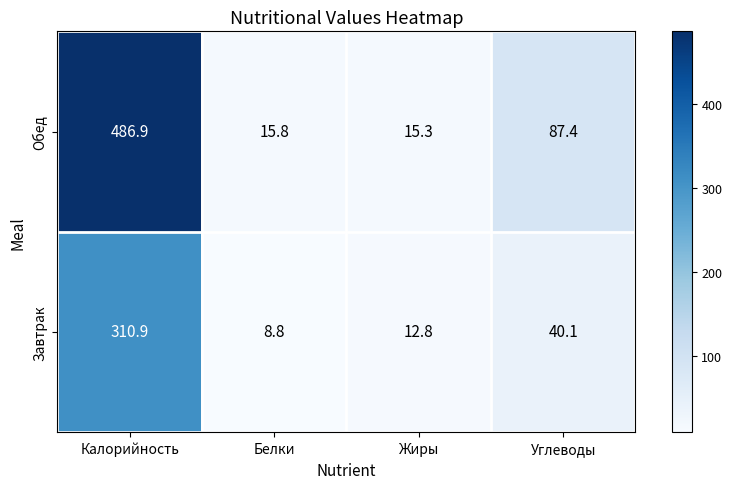

At how many categories does at least one series exceed 77?

2